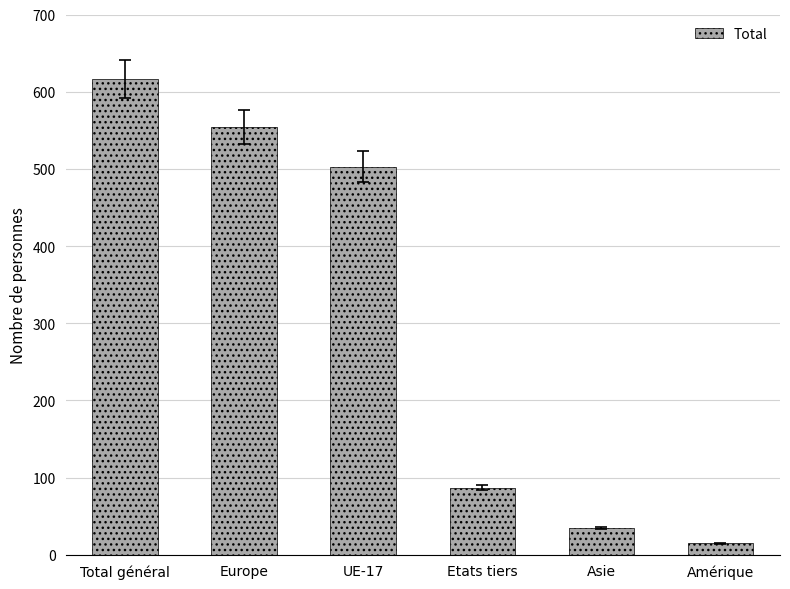

Reading right to left, transcribe all the data shown in this chart.

Amérique=15	Asie=35	Etats tiers=87	UE-17=503	Europe=554	Total général=617